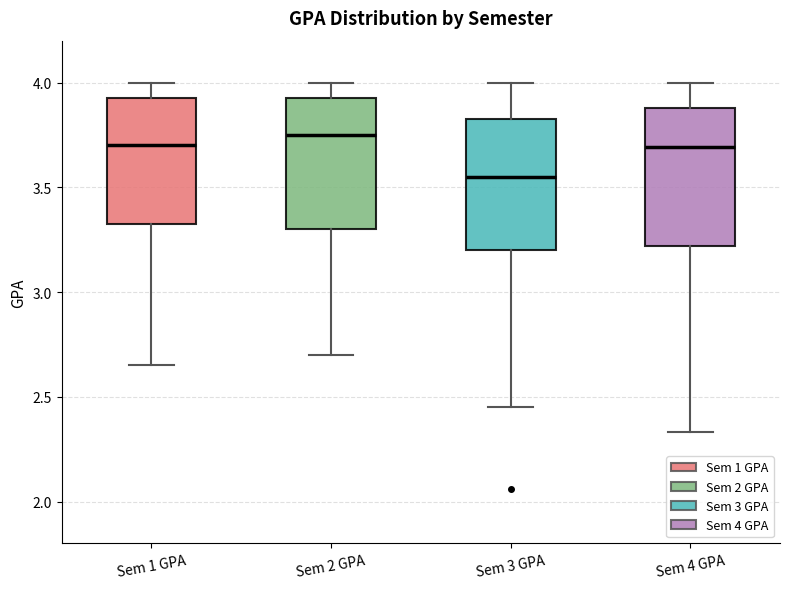

Reading left to right, transcribe this box plot: for each box, give where its median line is, the range the box spans, and where its two whiskers end, as read against the y-axis. The values are not printed on the chart, so give them approximately, as read against the axis.

Sem 1 GPA: median 3.70, box 3.35 to 3.95, whiskers 2.65 to 4.00
Sem 2 GPA: median 3.75, box 3.30 to 3.95, whiskers 2.70 to 4.00
Sem 3 GPA: median 3.55, box 3.20 to 3.85, whiskers 2.45 to 4.00
Sem 4 GPA: median 3.70, box 3.20 to 3.90, whiskers 2.35 to 4.00